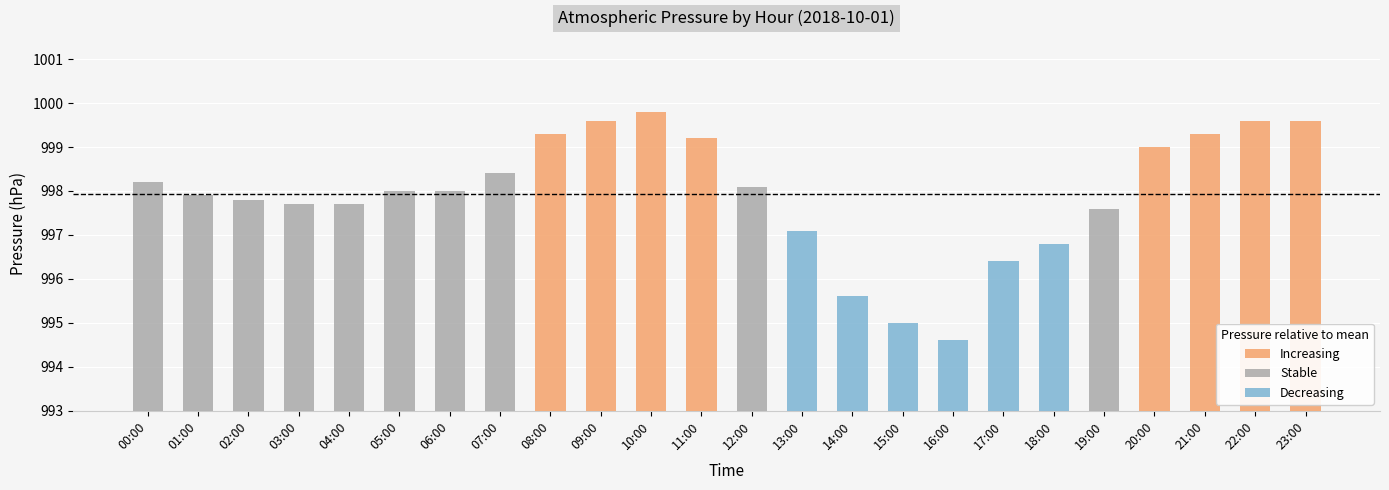

What position from the left is 23:00?

24